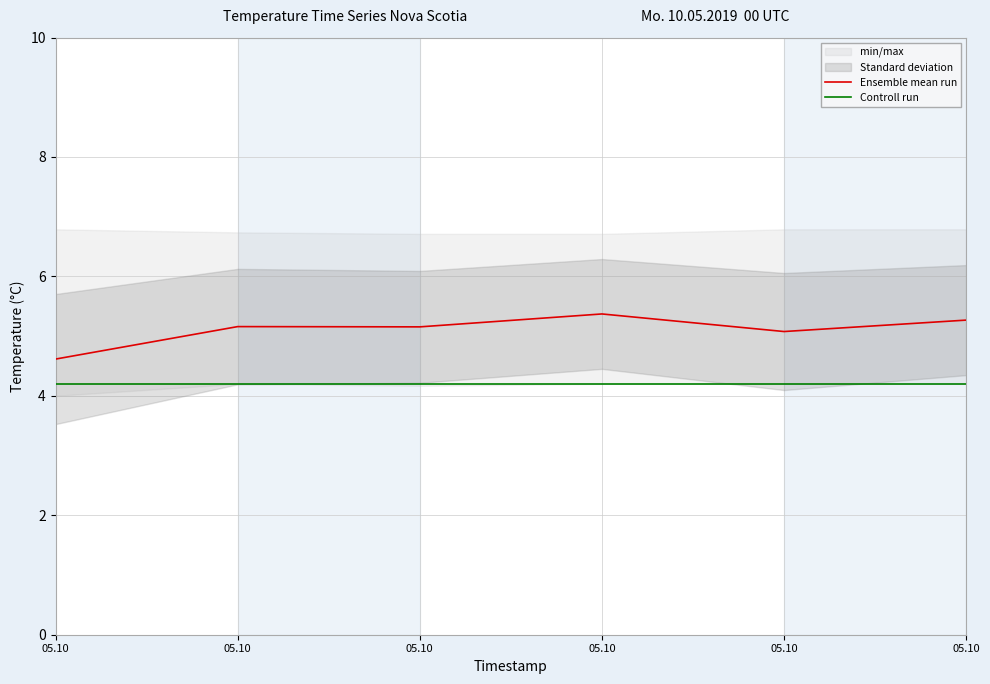

List the series in order of their overall mean, lowest first.

Controll run, Ensemble mean run